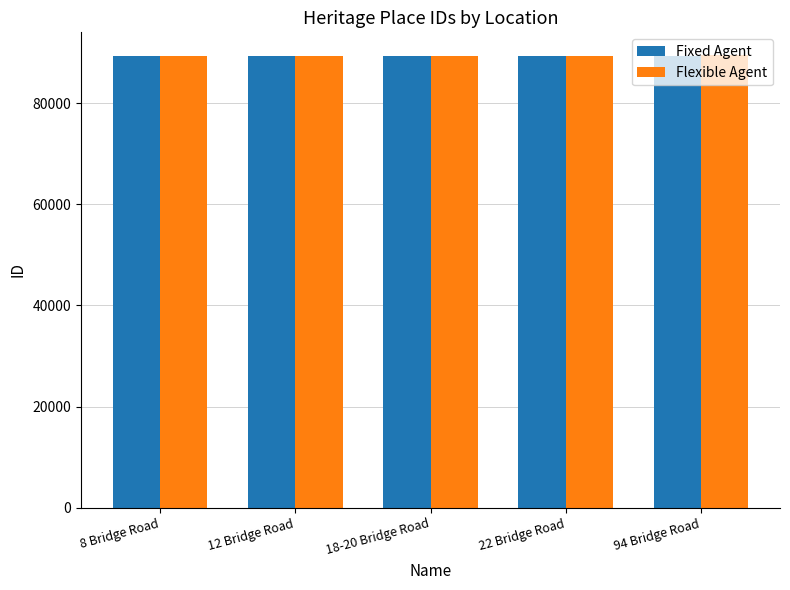

What are all the series names shown in the legend?

Fixed Agent, Flexible Agent